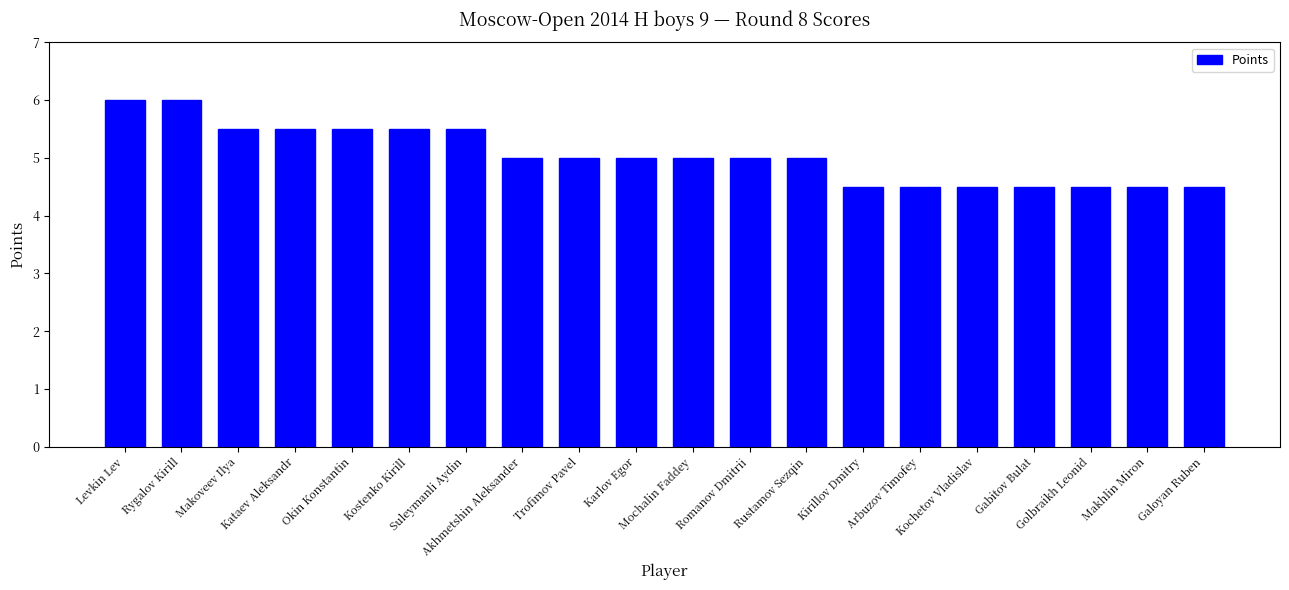

What is the value of the 11th bar from the left?

5.0